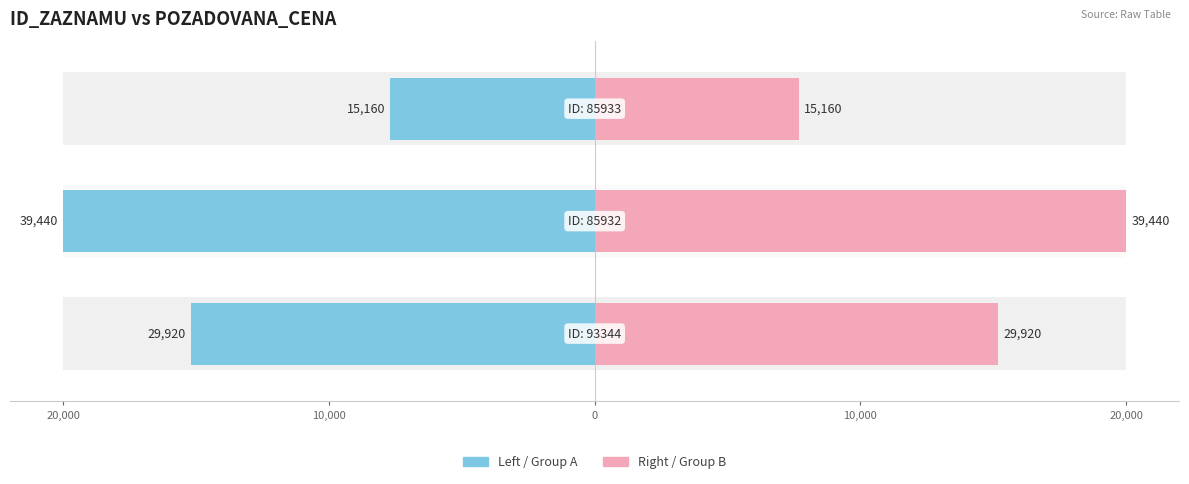

What position from the right is 10,000?

2